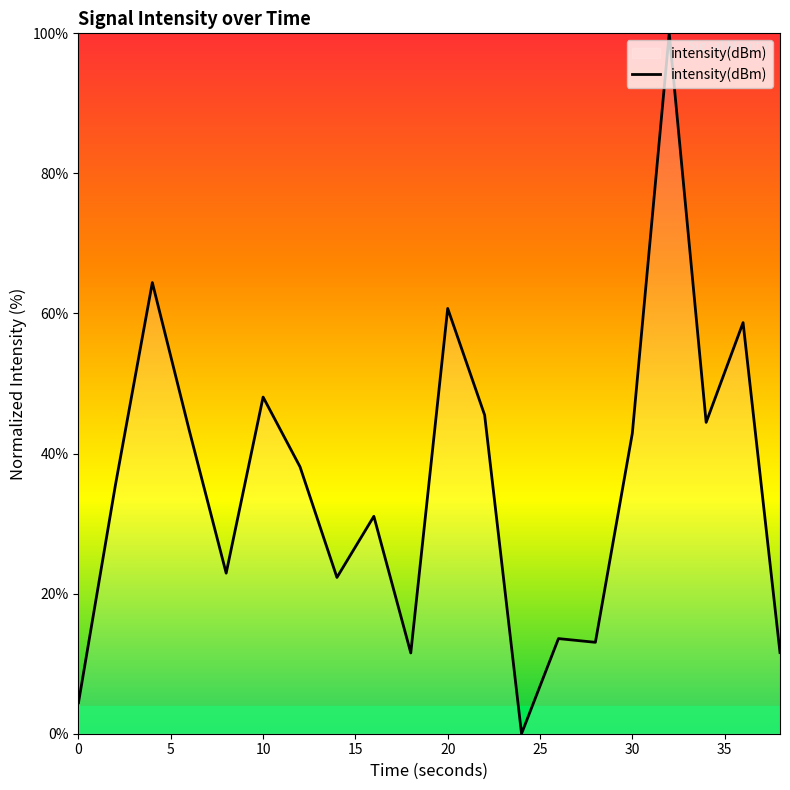

What is the maximum value shown in the chart?

100.0